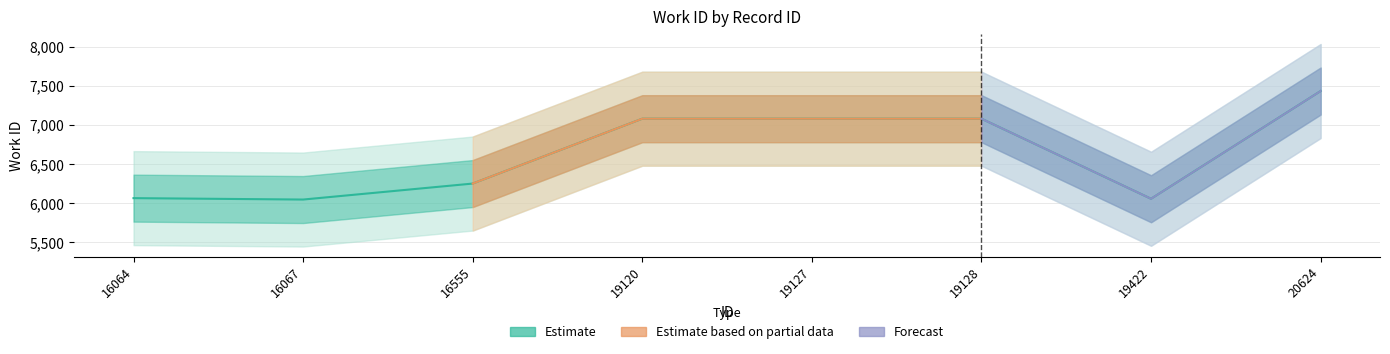

Which category has the highest value across all series?

20624